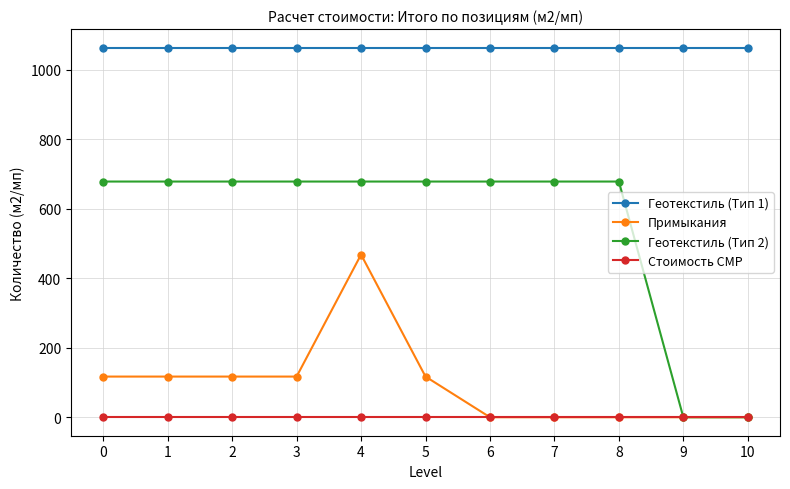

How many categories are shown in the chart?

11